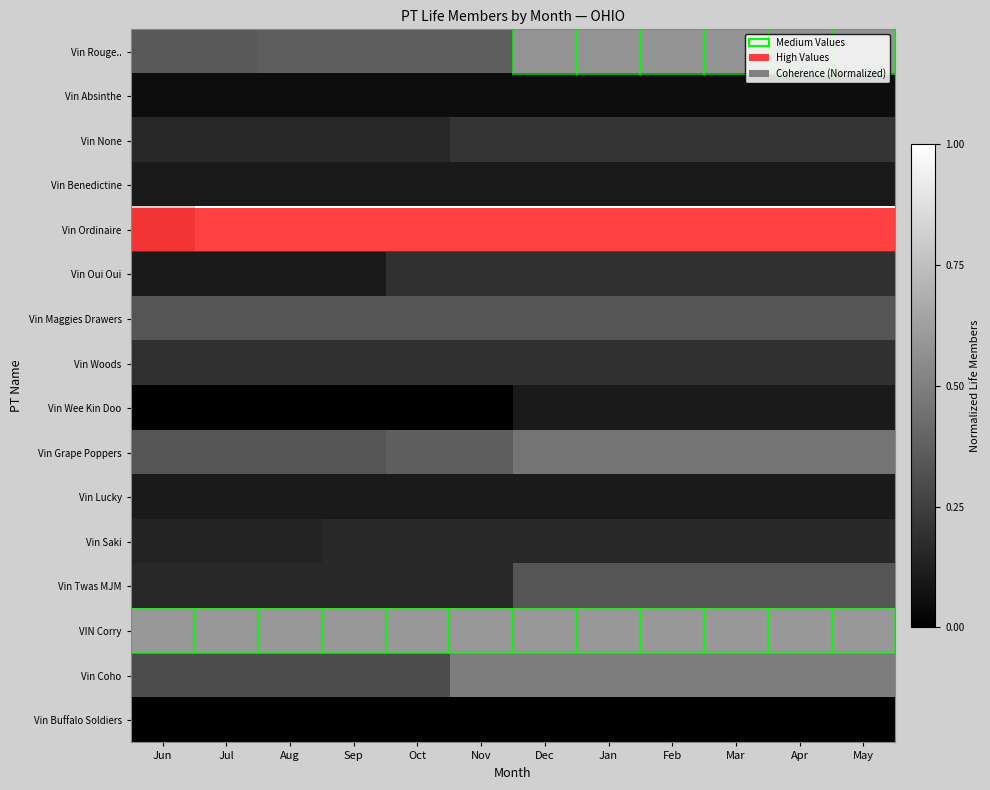

What is the greatest value displayed?

1.0